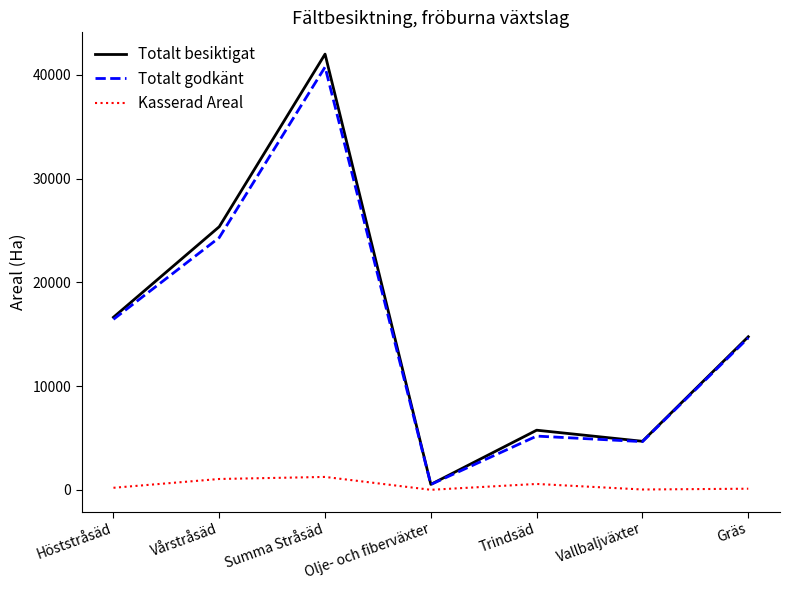

How many distinct data groups are displayed?

3